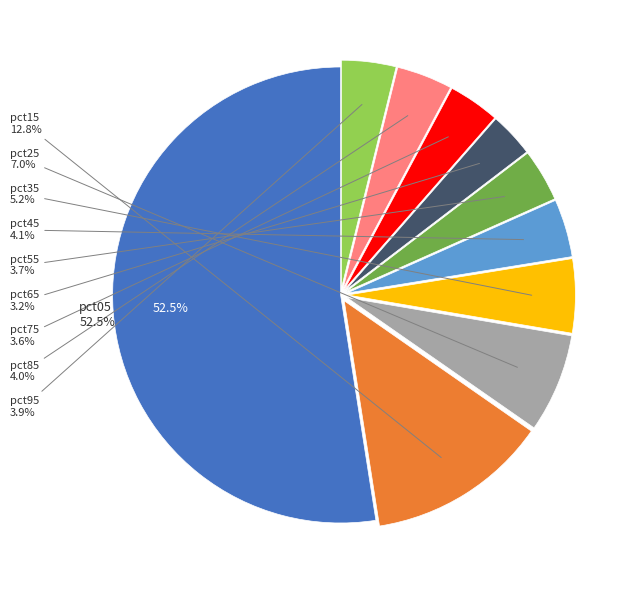

Is there any slice that represents more than half of the pie?

Yes